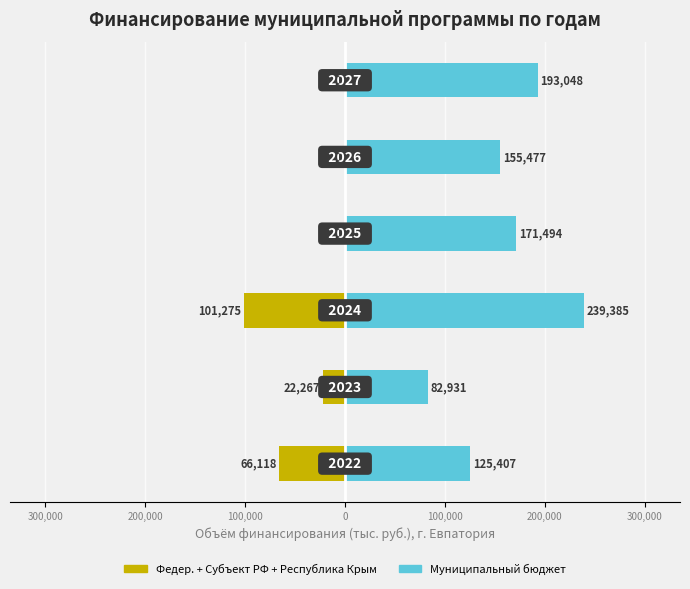

How many groups of bars are there?

6